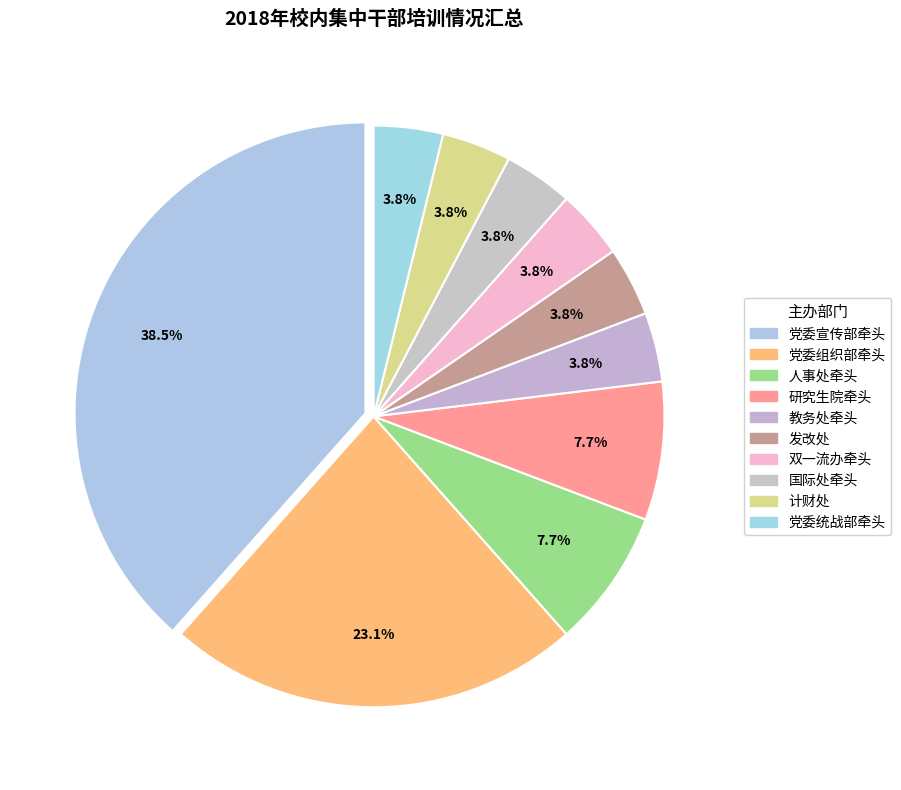

Does 研究生院牵头 account for over 50% of the chart?

No